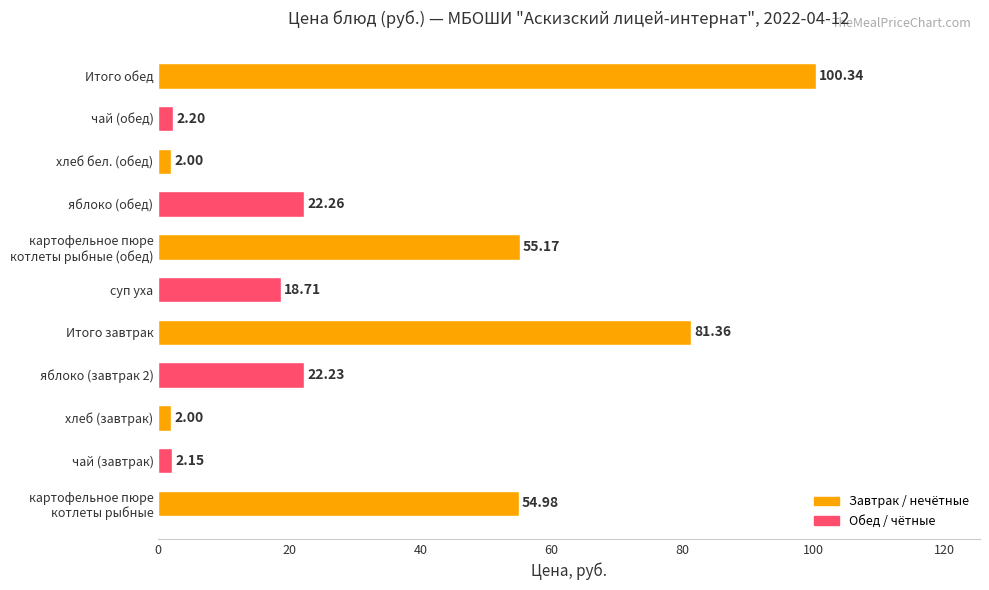

Which has a higher value, Итого завтрак or Итого обед?

Итого обед